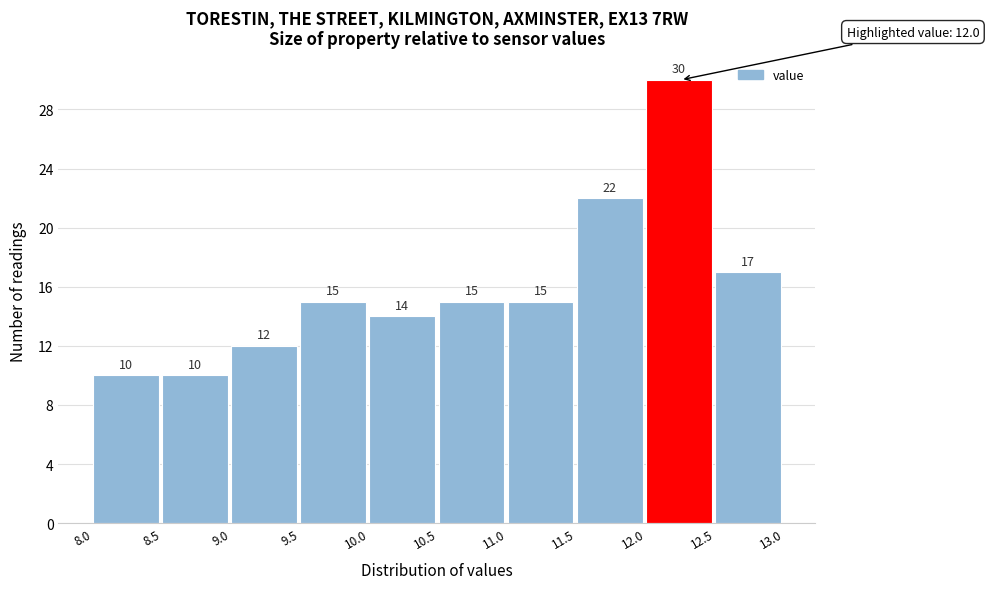

Reading left to right, list every bar in this chart as the range it spans on the x-axis followed by its height.

8.0 to 8.5: 10
8.5 to 9.0: 10
9.0 to 9.5: 12
9.5 to 10.0: 15
10.0 to 10.5: 14
10.5 to 11.0: 15
11.0 to 11.5: 15
11.5 to 12.0: 22
12.0 to 12.5: 30
12.5 to 13.0: 17